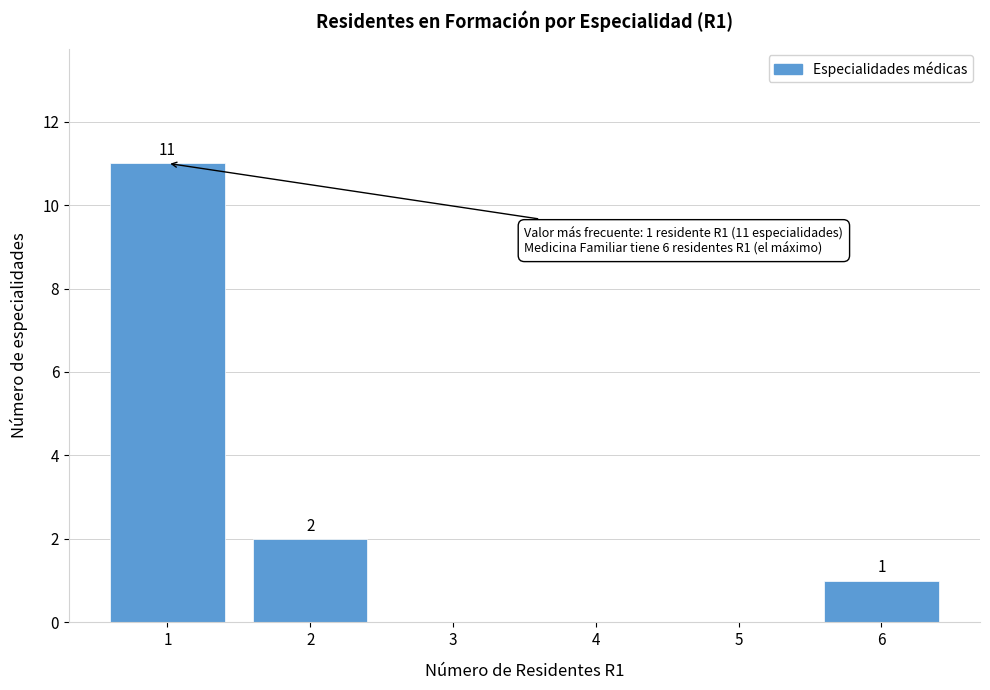

Over which range of the x-axis is the bar tallest?

0.5 to 1.5